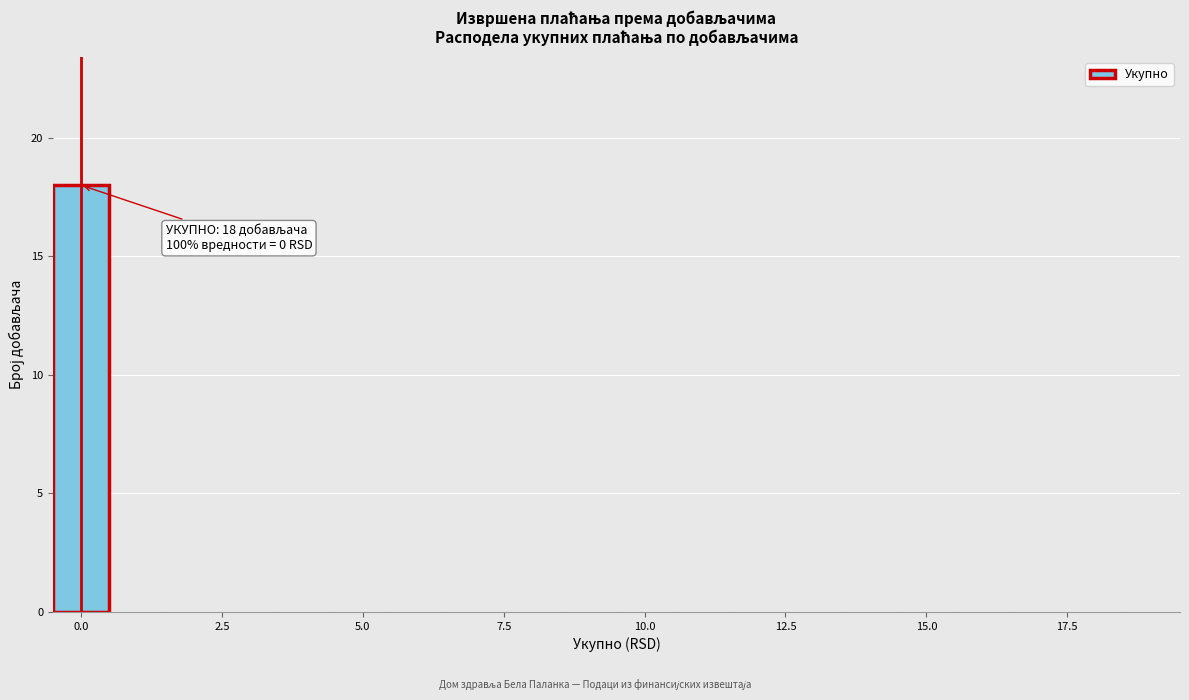

Around what value on the x-axis is the tallest bar? Give the approximate position of its centre, as read against the axis.

0.0